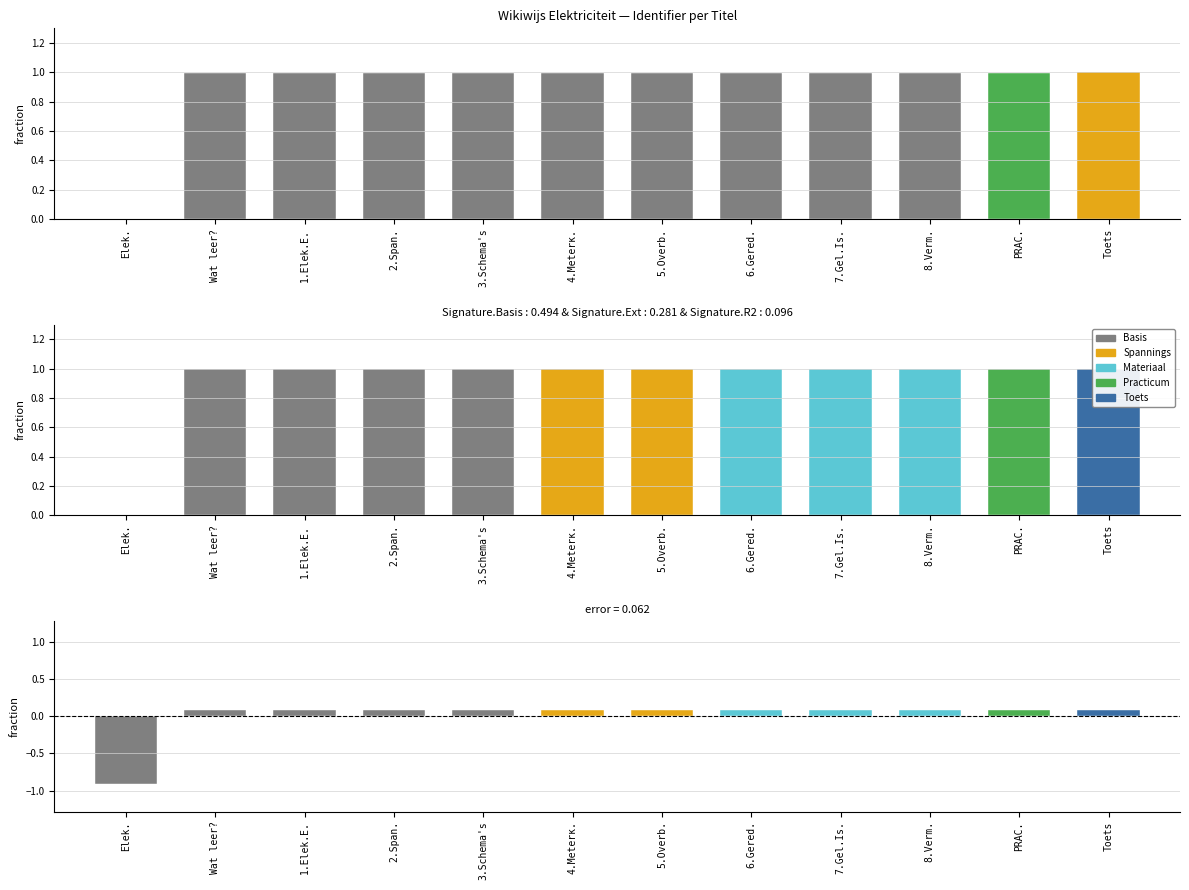

What is the greatest value displayed?

1.0